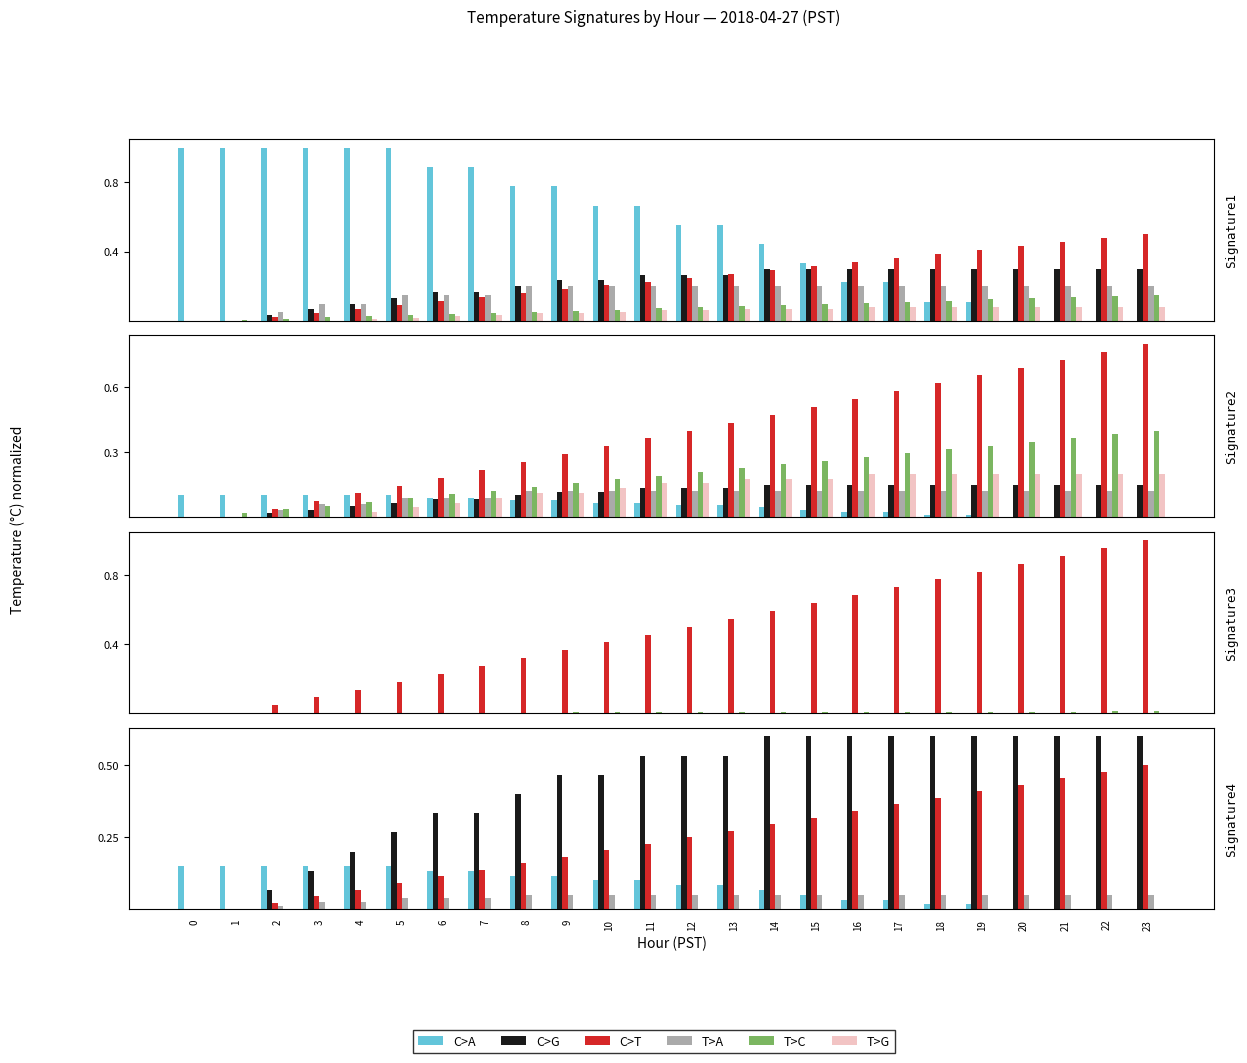

Between 16 and 17, which series saw the biggest shift?

C>T